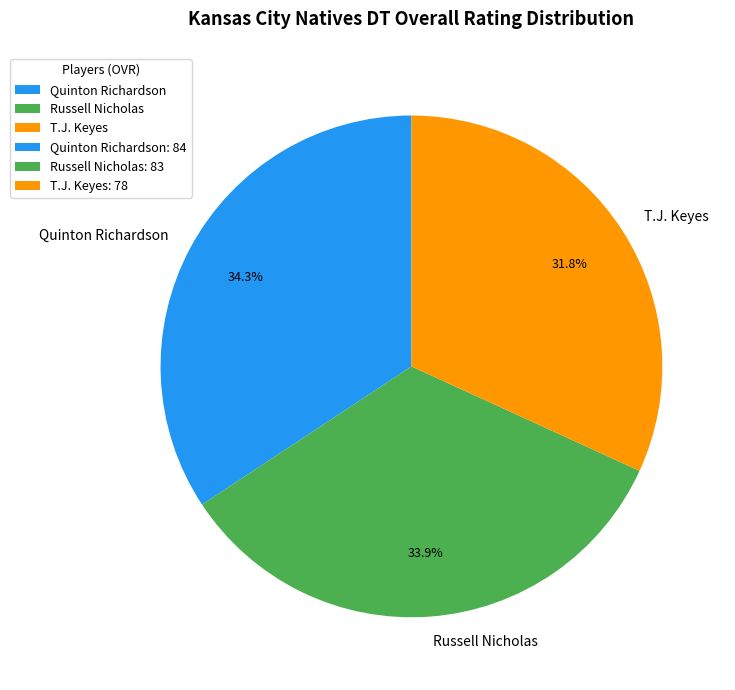

What percentage is the Russell Nicholas slice, to the nearest percent?

34%